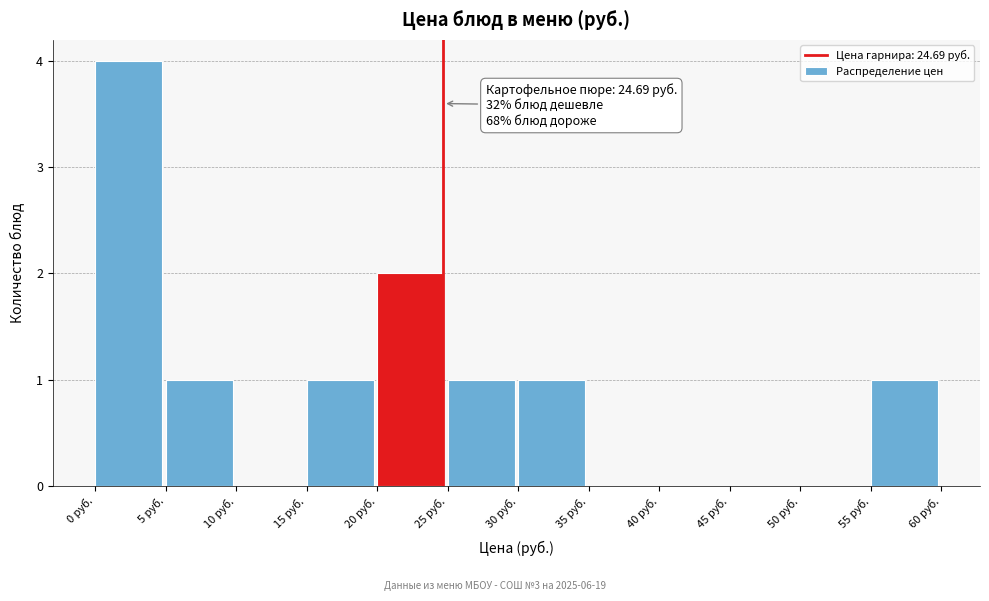

Which range on the x-axis has the tallest bar?

0 to 5